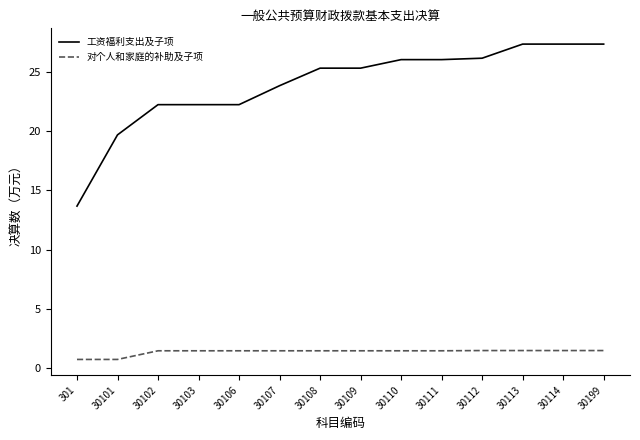

What is the lowest value of the 对个人和家庭的补助及子项 series?

0.7